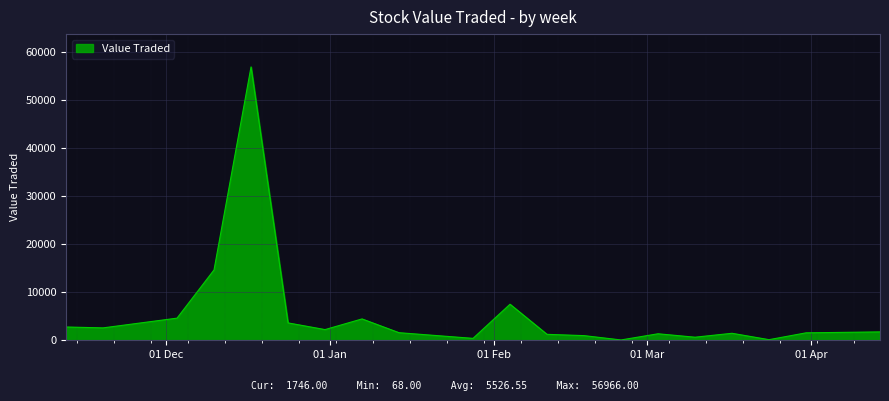

What is the difference between the maximum and minimum values?

56898